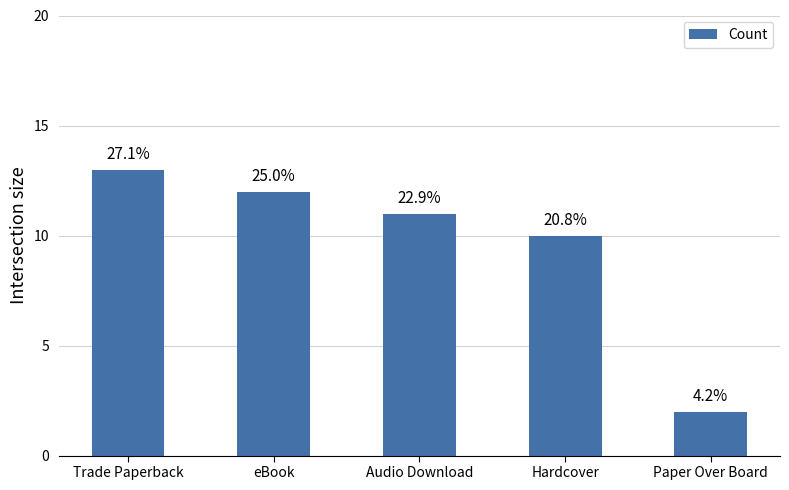

Are the bars horizontal?

No